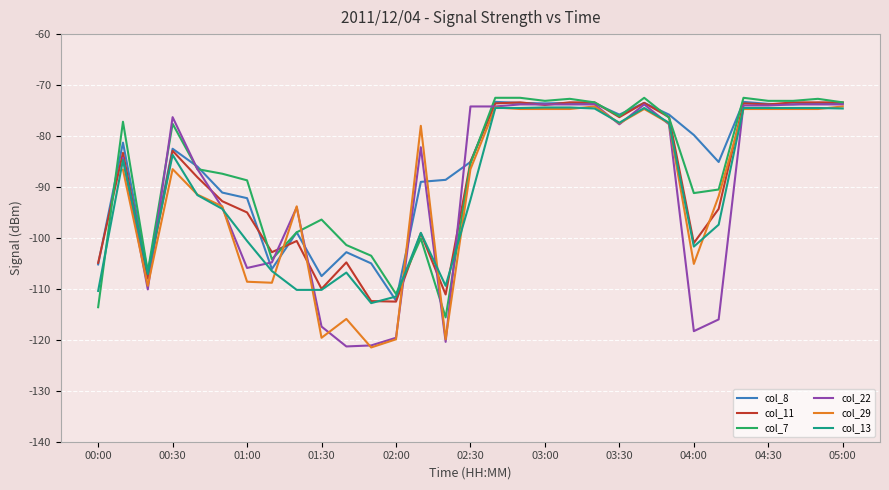

Does the chart display data point markers on the line(s)?

No